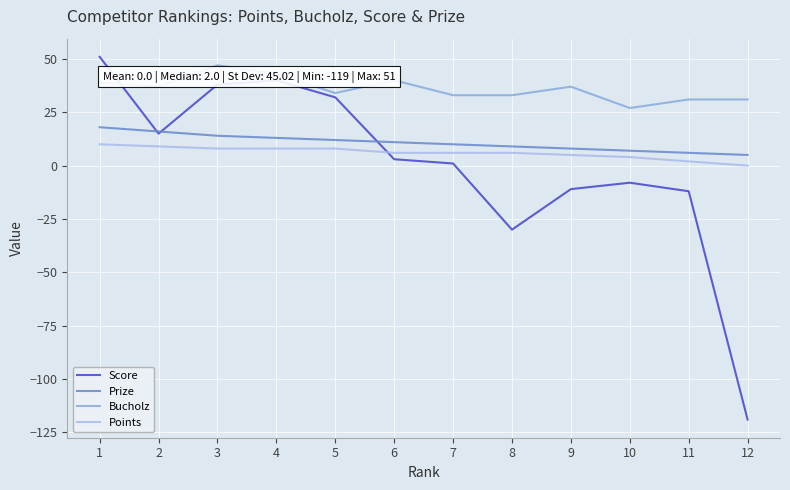

True or false: Points has a value of 10 at 1.

True